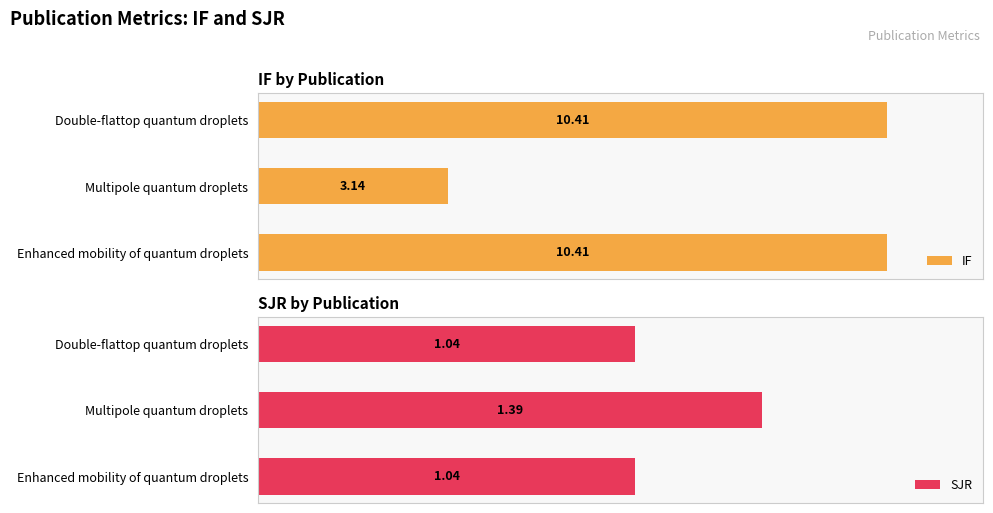

What are all the series names shown in the legend?

IF, SJR